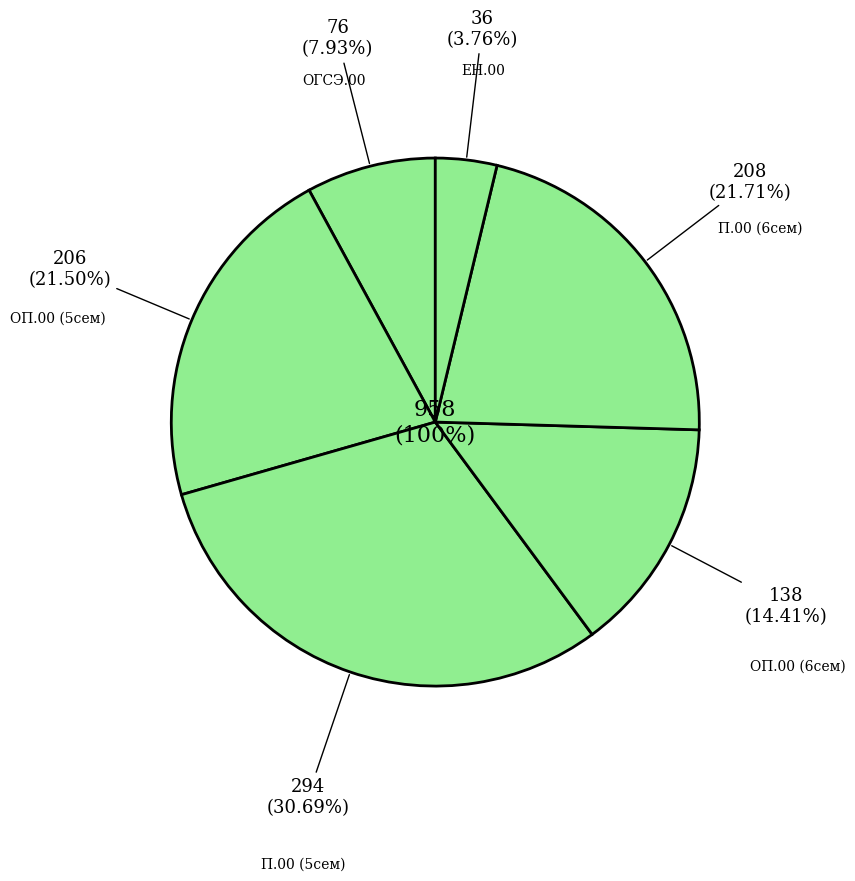

How many slices are in this pie chart?

4